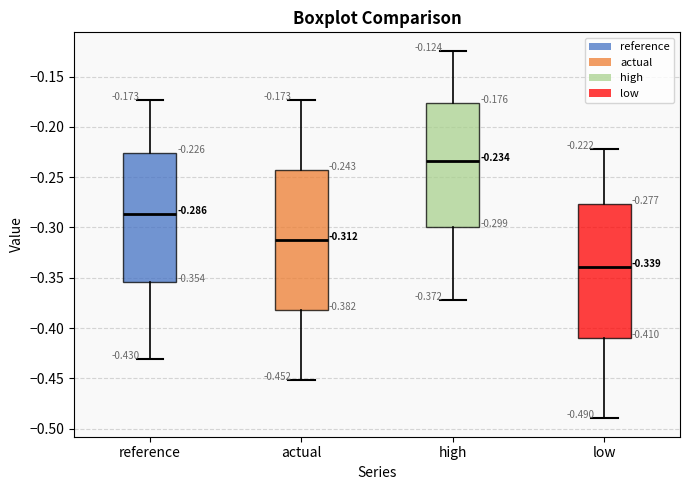

Which box's median line is the highest?

high